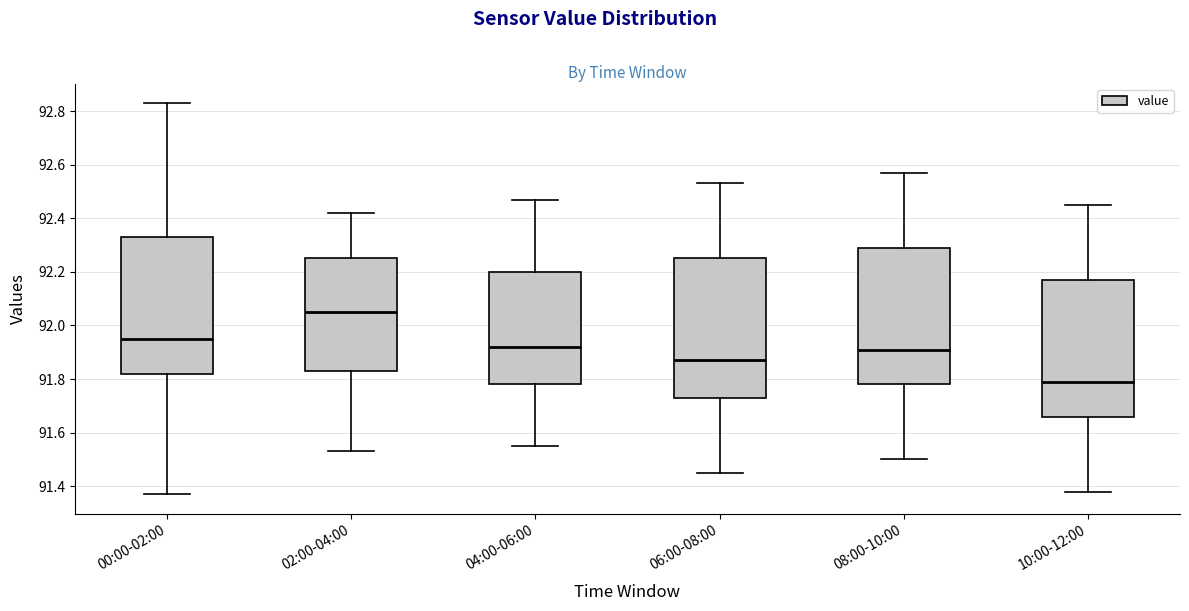

Which box has the lowest median line?

10:00-12:00